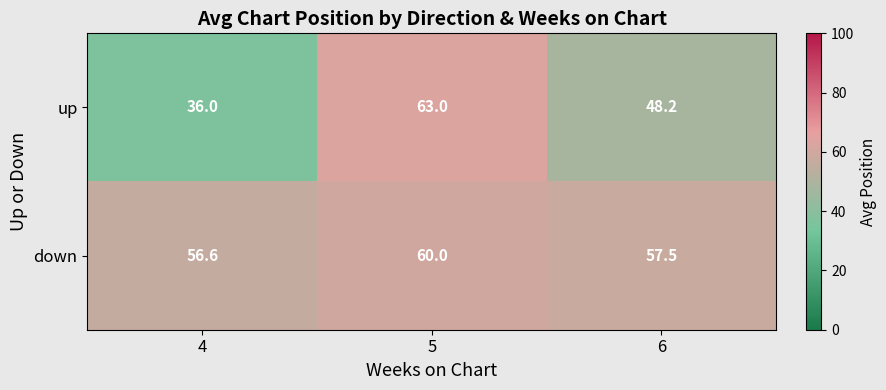

Read the up value at 4.

36.0